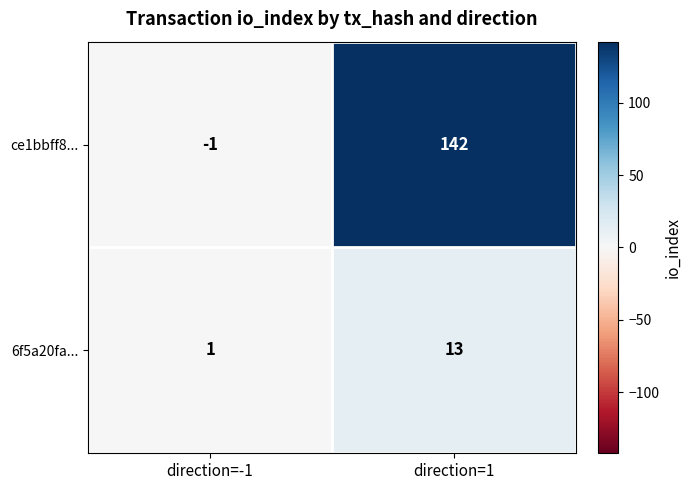

Where is 6f5a20fa... nearest to the value 7?

direction=-1